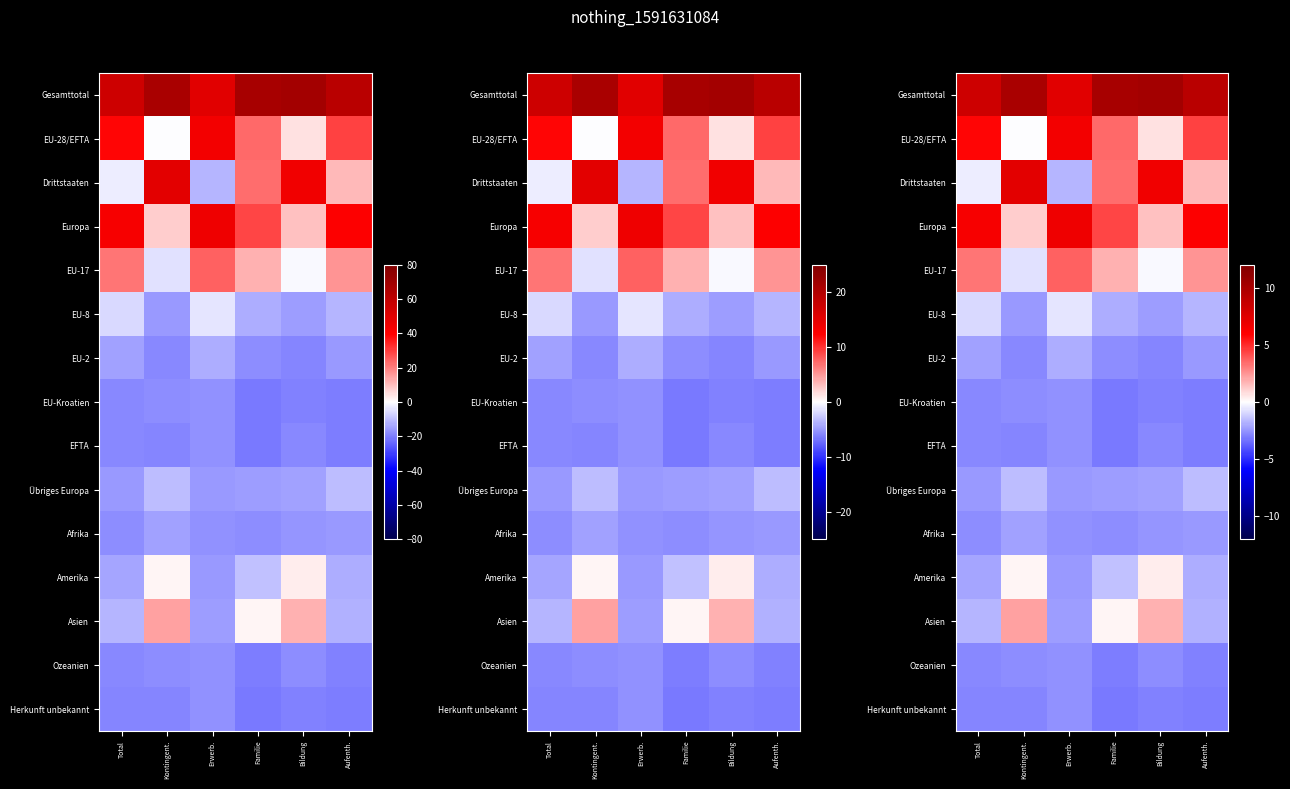

At how many categories does at least one series exceed 2?

6